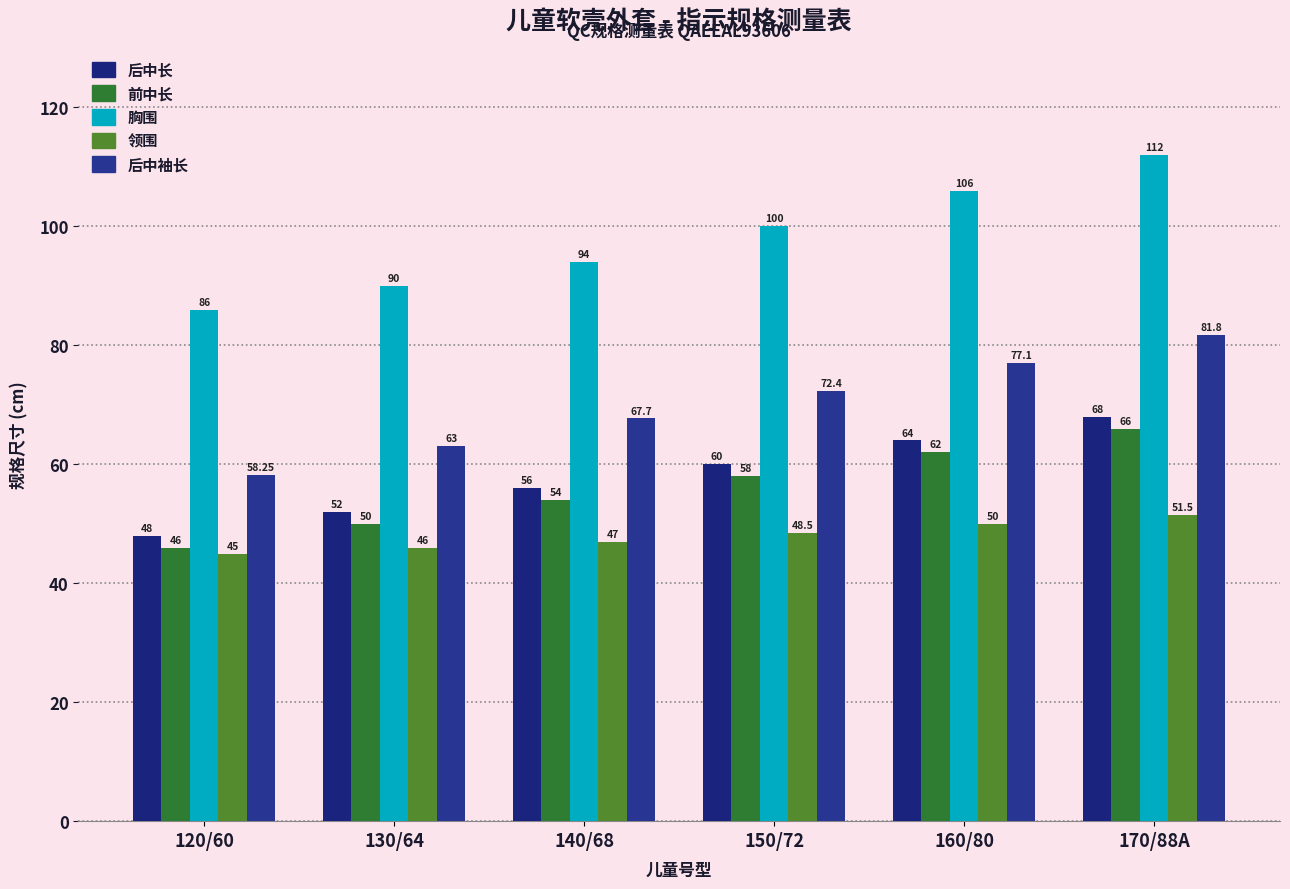

What is the average value of the 前中长 series?

56.0